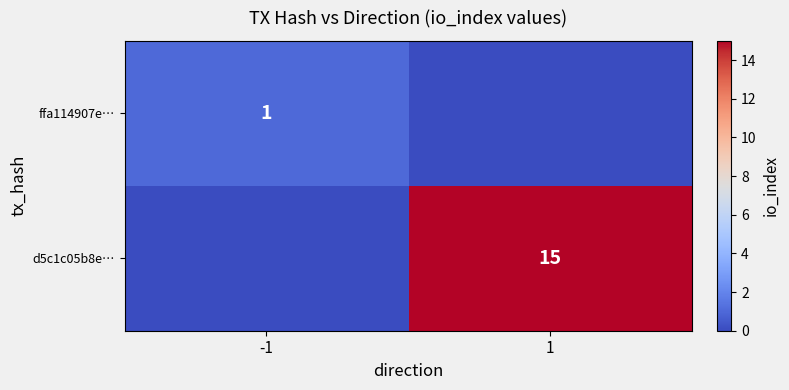

True or false: ffa114907e… has a value of 1 at -1.

True